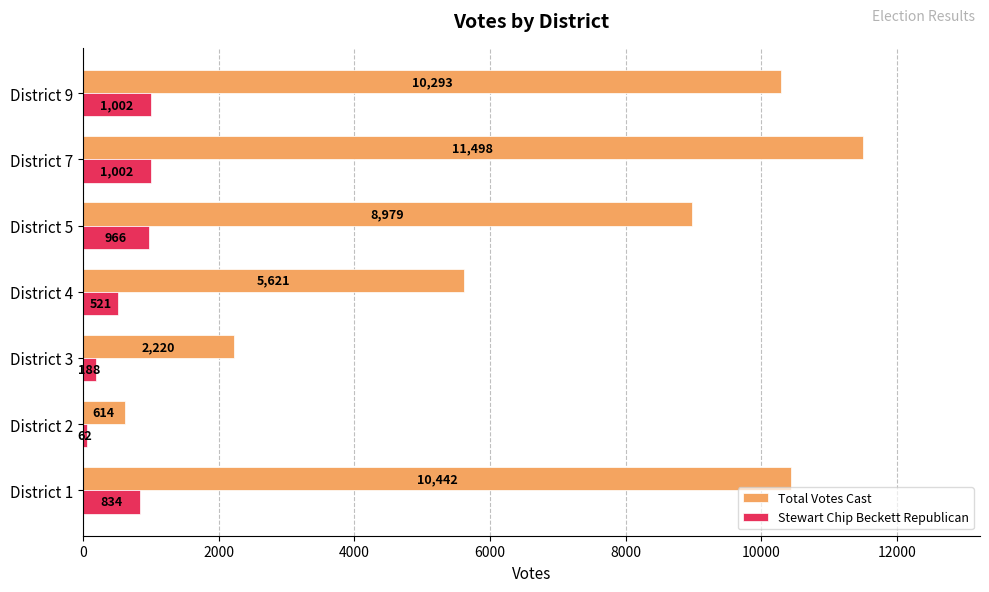

Is it true that Total Votes Cast equals 14293 at District 5?

False